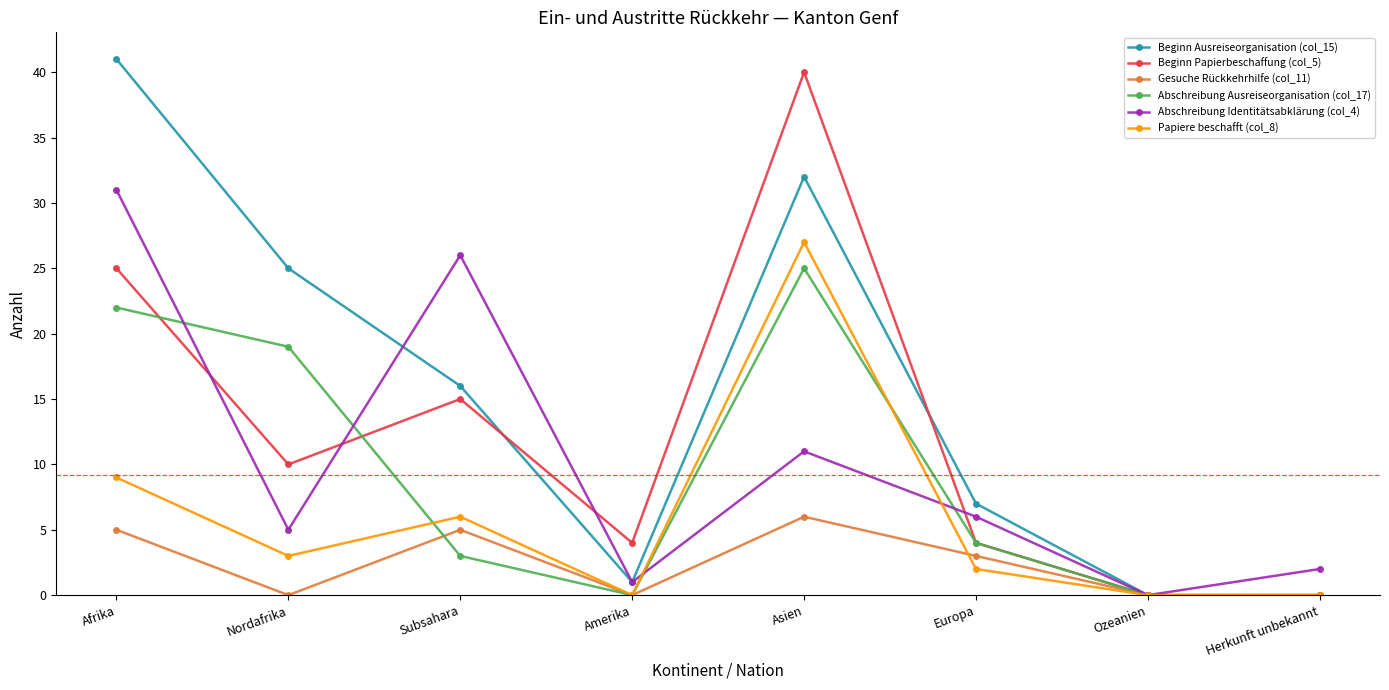

Is the value of Gesuche Rückkehrhilfe (col_11) at Subsahara greater than the value of Beginn Ausreiseorganisation (col_15) at Amerika?

Yes